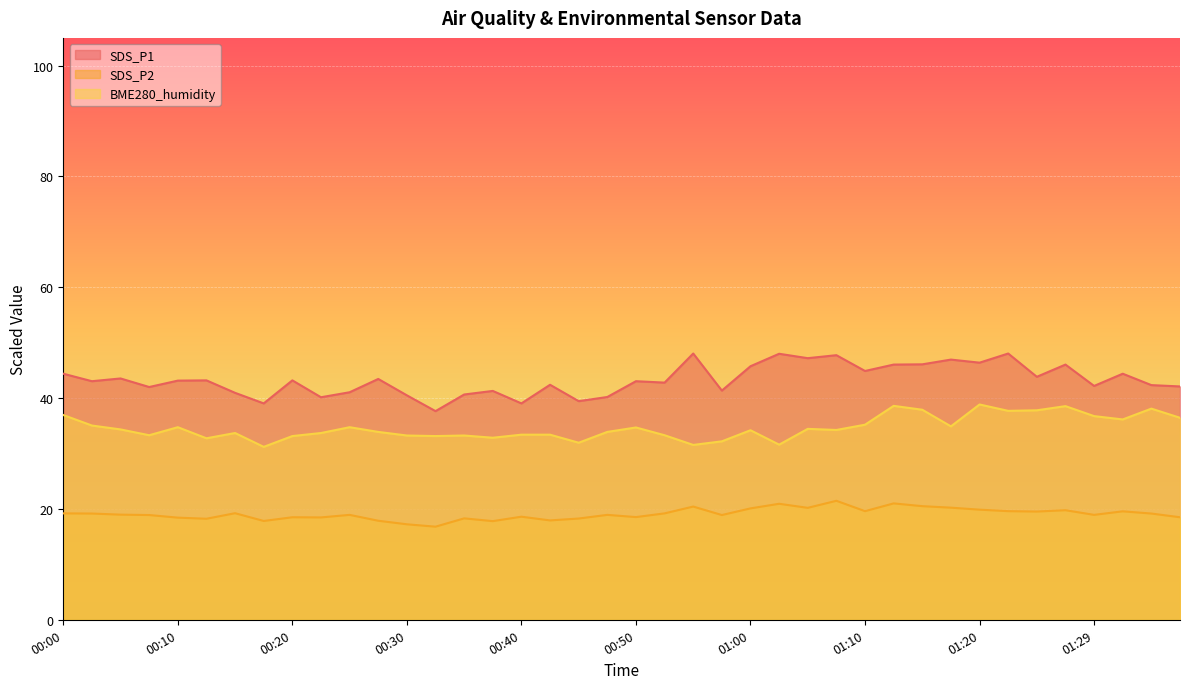

What position from the left is 00:30?

13